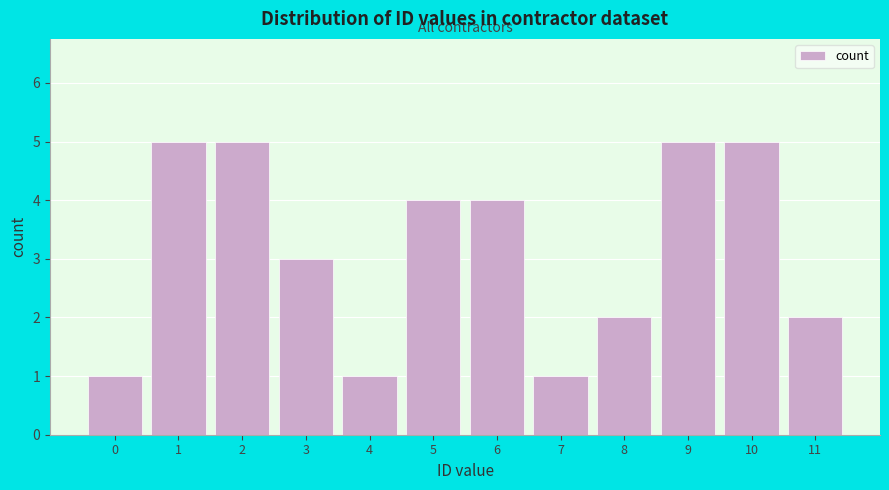

Reading right to left, what are all the values shown in this chart?

2	5	5	2	1	4	4	1	3	5	5	1